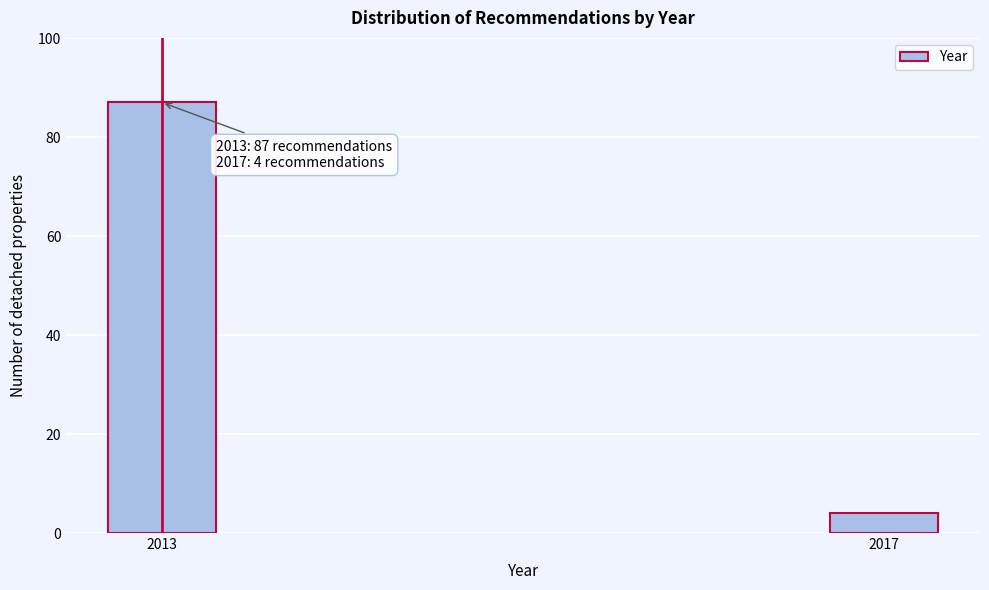

Reading left to right, extract all data points from this chart.

2013=87	2017=4